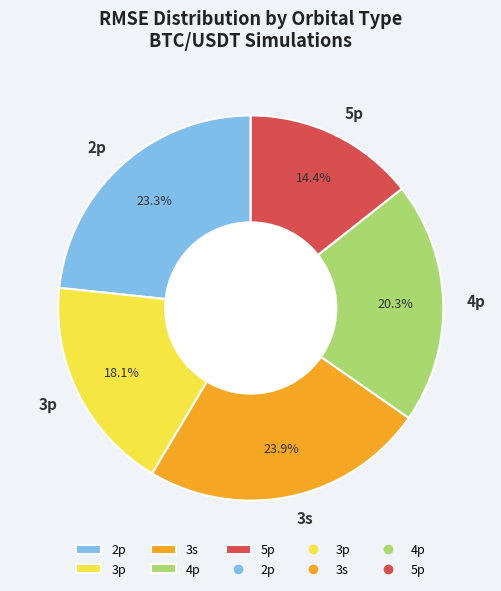

What portion of the pie excludes 4p?

79.7%